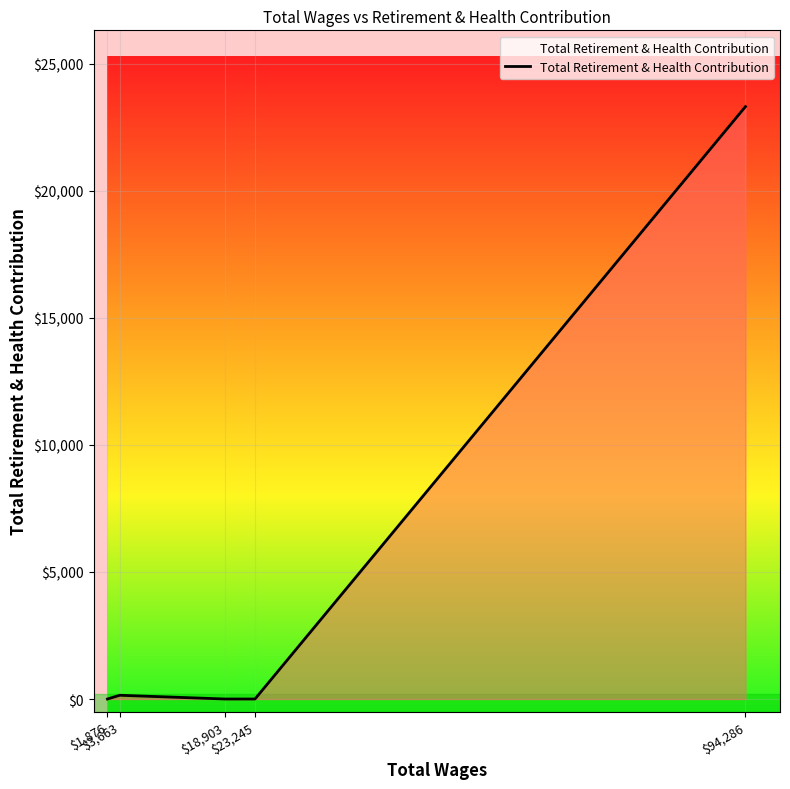

Is it true that the value at $23,245 is 13073?

False